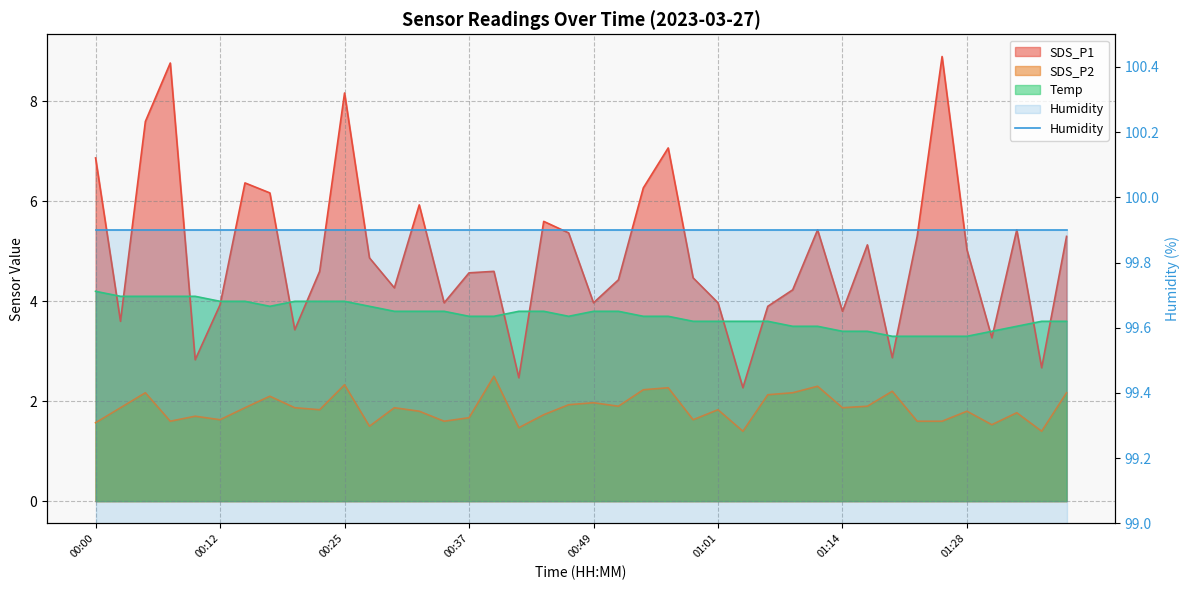

In SDS_P1, how many points are lower than both neighbors (excluding endpoints)?

12